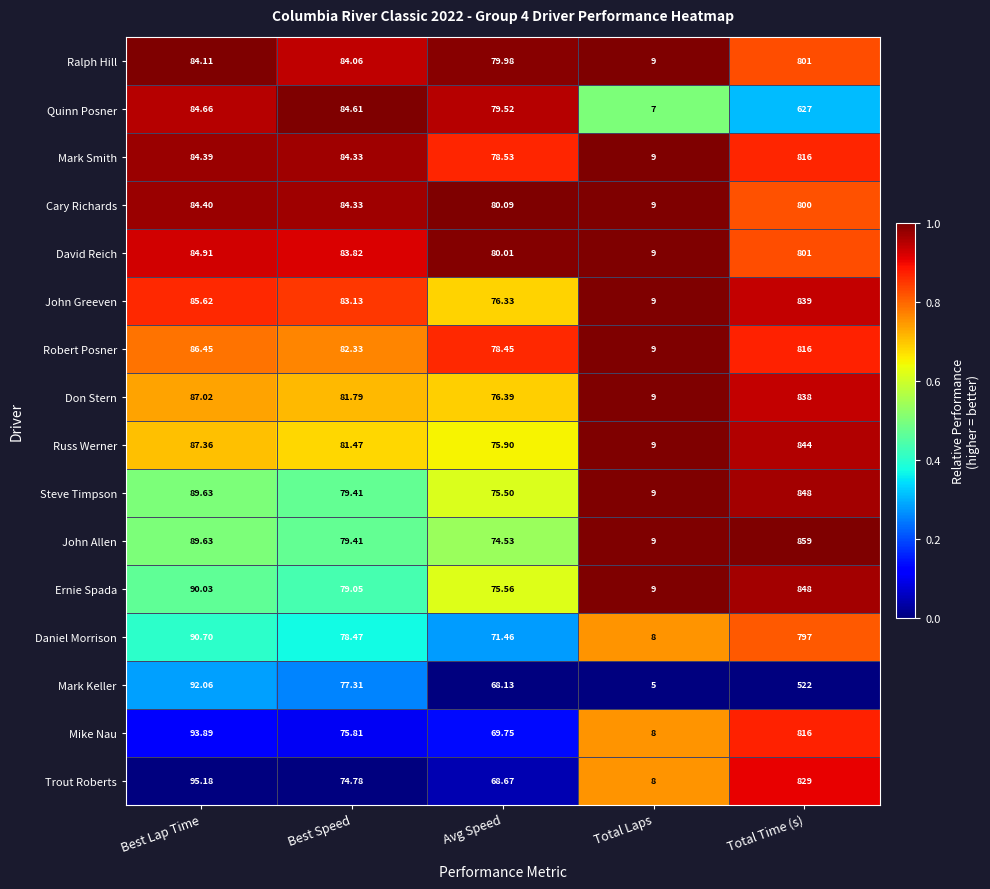

List the labels in order of Mark Smith value, smallest first.

Total Laps, Avg Speed, Best Speed, Best Lap Time, Total Time (s)